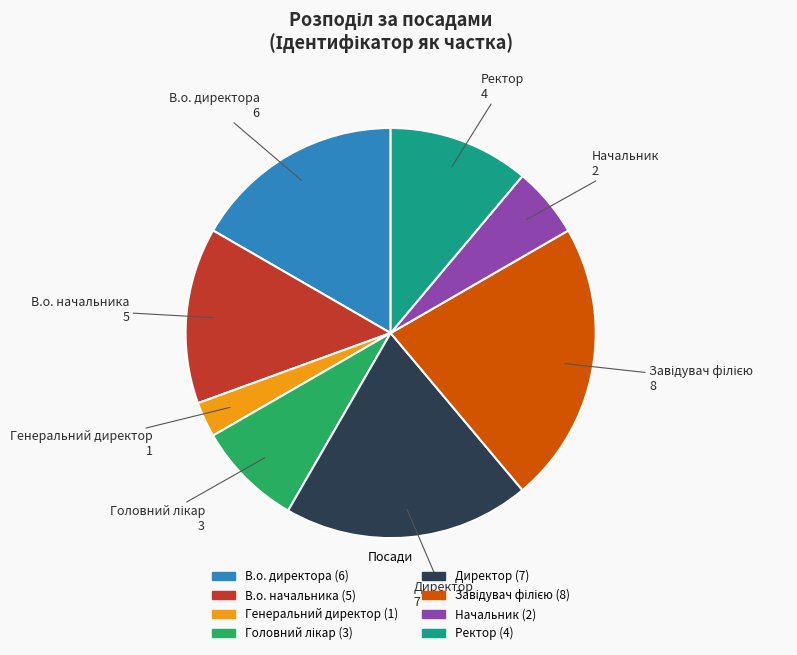

Which slice is the smallest?

Генеральний директор